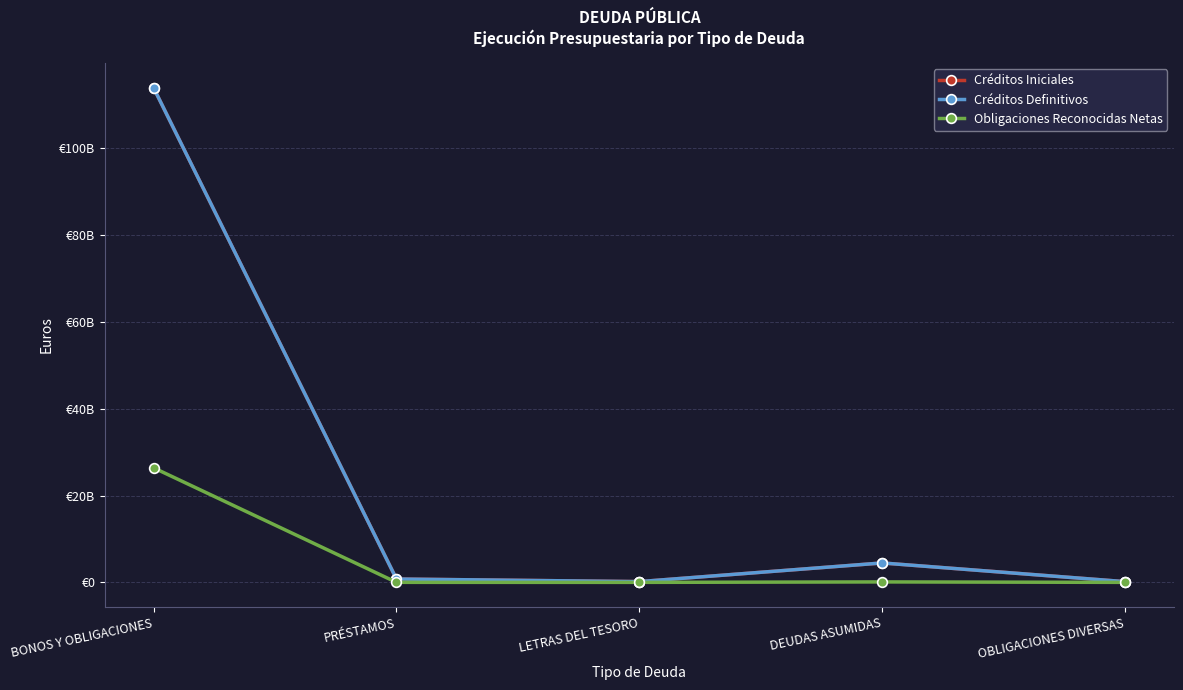

Is this an area chart (filled region under the line)?

No